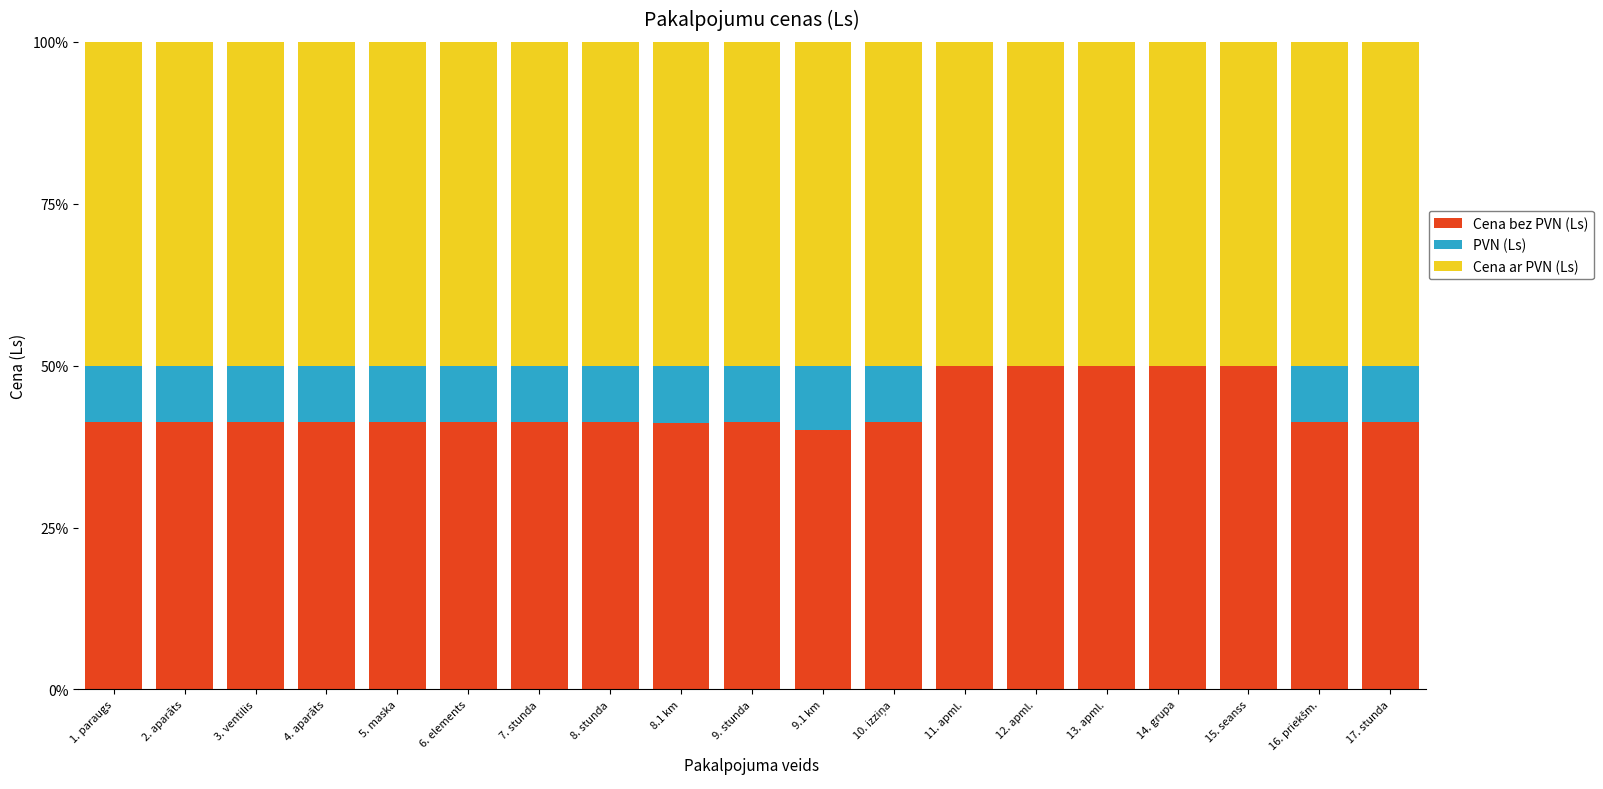

What is the total value across all series at 8. stunda?

100.0